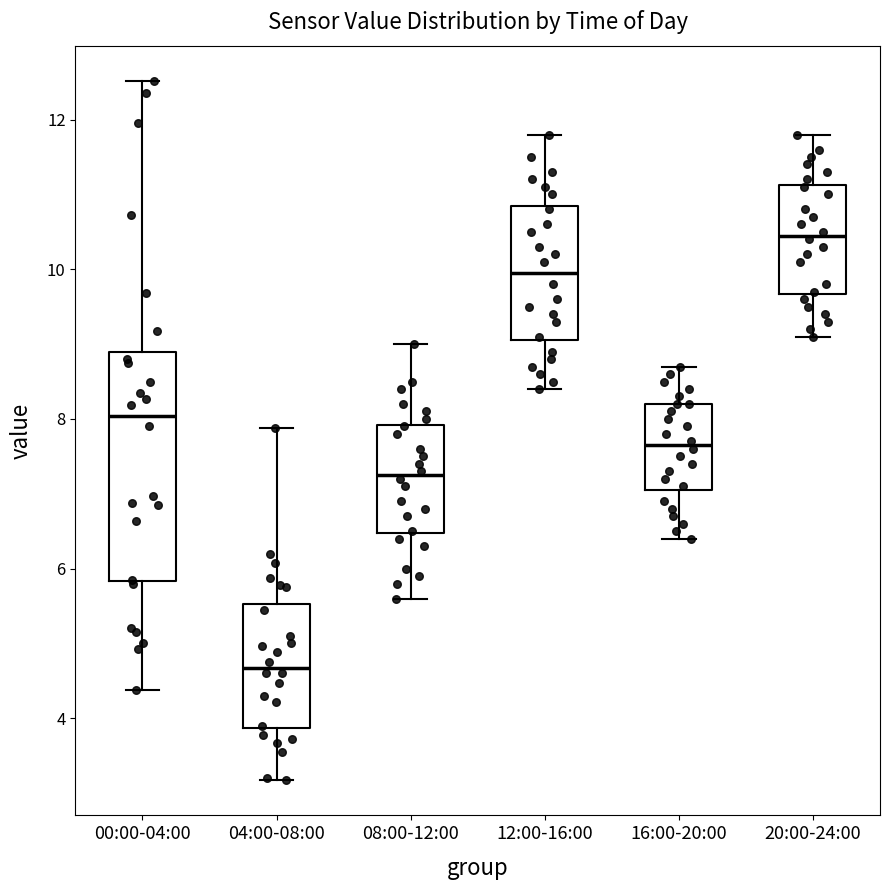

Which box is the tallest, from its lower edge to its upper edge?

00:00-04:00